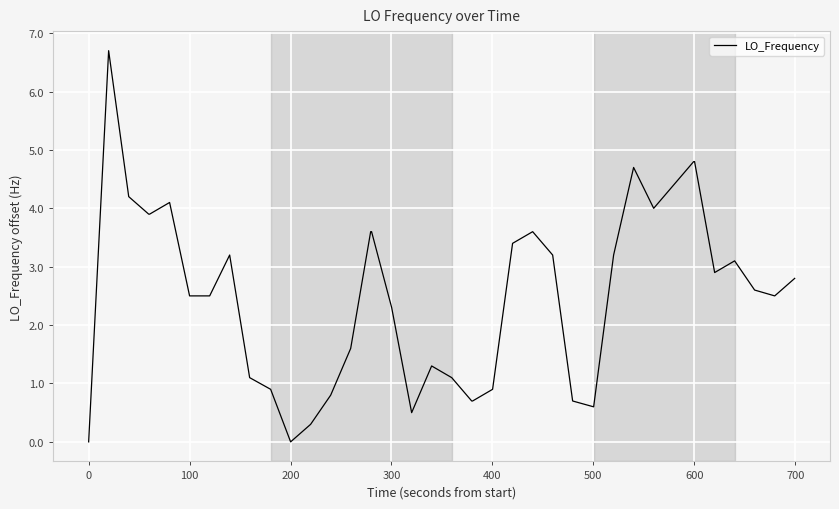

Reading right to left, extract all data points from this chart.

2.8	2.5	2.6	3.1	2.9	4.8	4.8	4.4	4.0	4.7	3.2	0.6	0.7	3.2	3.6	3.4	0.9	0.7	0.7	1.1	1.3	0.5	2.3	3.6	3.6	1.6	0.8	0.3	0.0	0.9	1.1	3.2	2.5	2.5	4.1	3.9	3.9	4.2	6.7	0.0